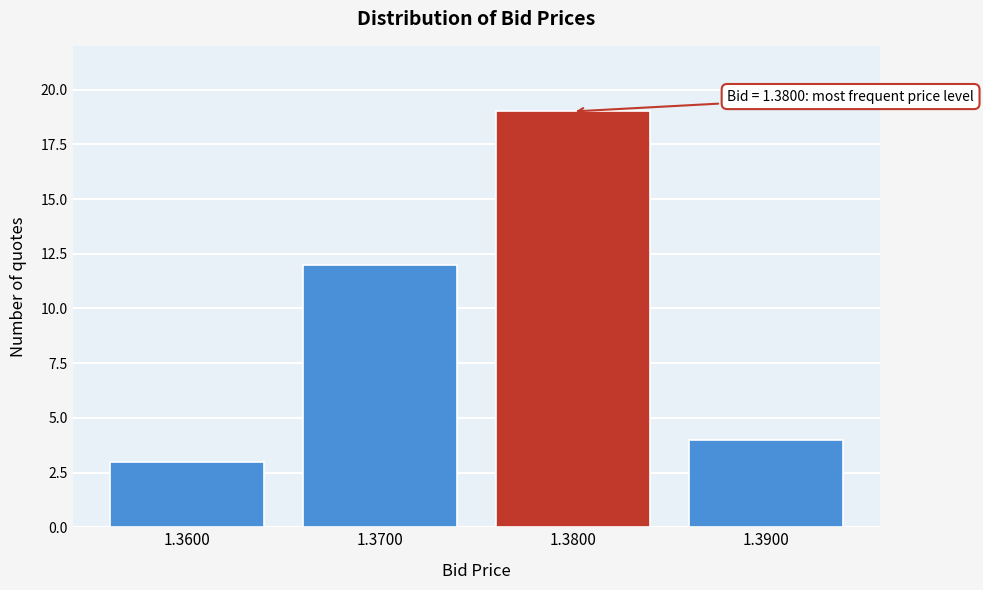

Reading left to right, transcribe all the data shown in this chart.

1.3600=3	1.3700=12	1.3800=19	1.3900=4